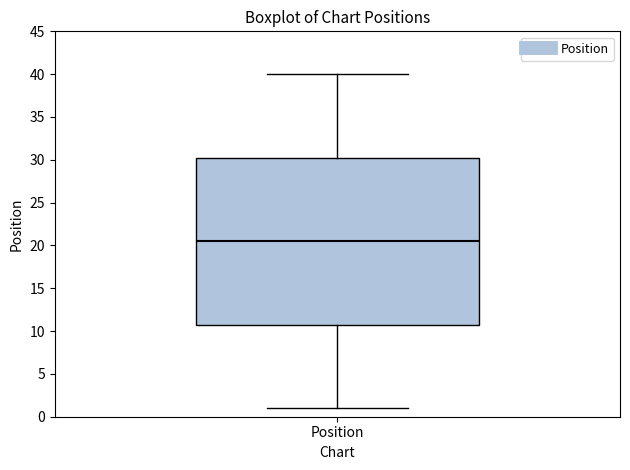

Transcribe this box plot: give where the median line is, the range the box spans, and where the two whiskers end, as read against the y-axis. The values are not printed on the chart, so give them approximately, as read against the axis.

median 20.5, box 11.0 to 30.5, whiskers 1.0 to 40.0